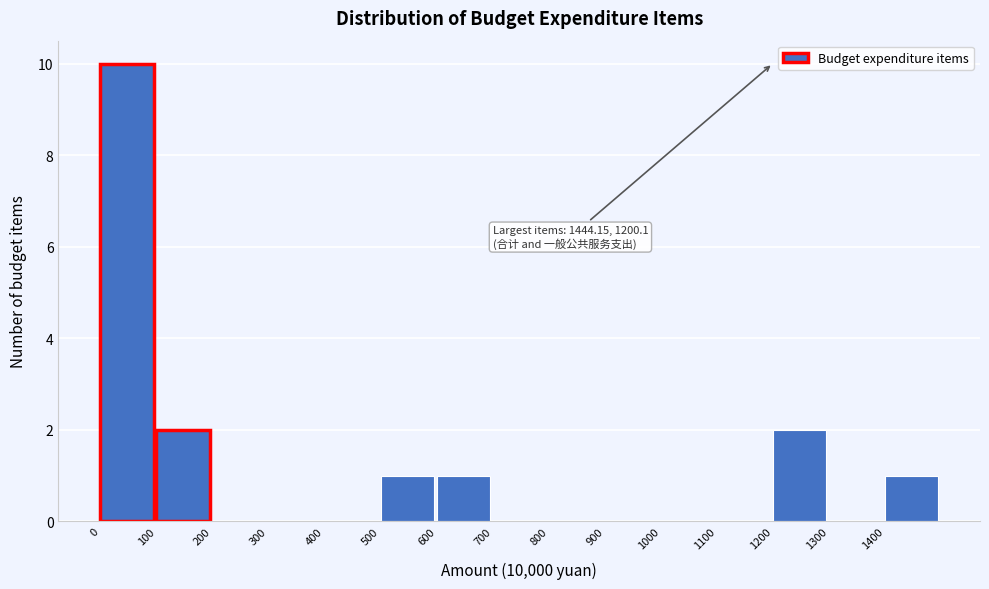

Over which range of the x-axis is the bar tallest?

0 to 100